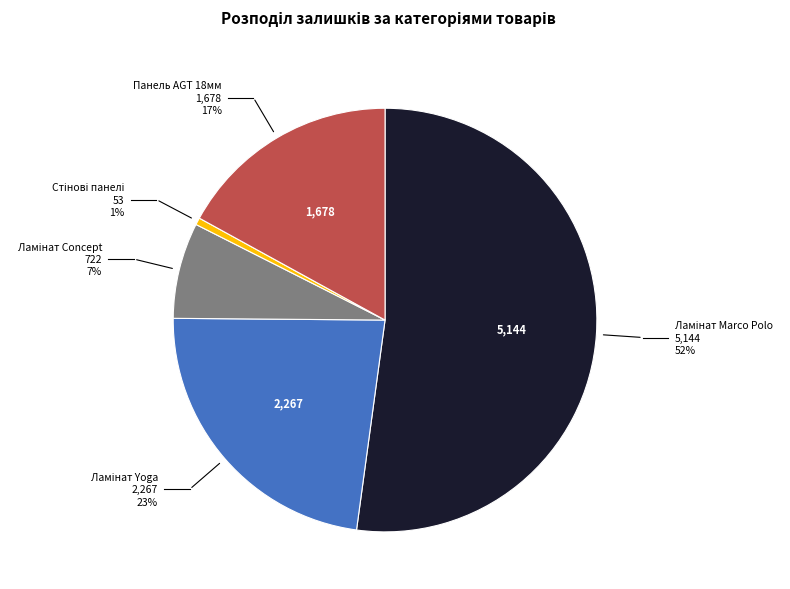

Does any single category account for the majority?

Yes